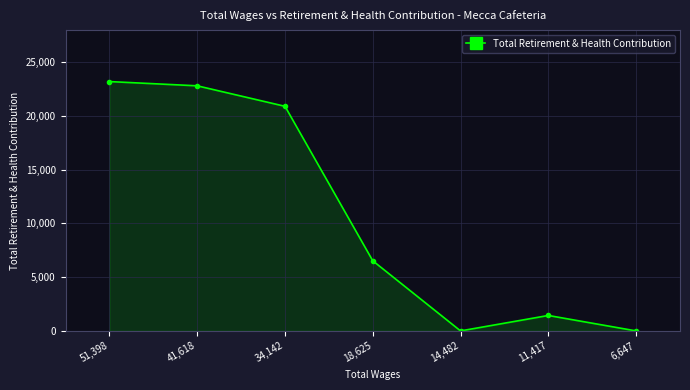

What is the average value?

10696